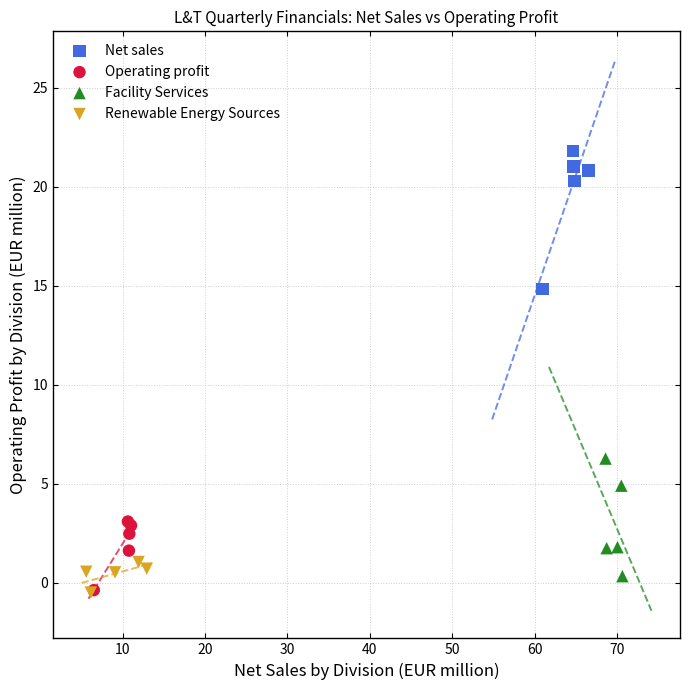

Which series has the widest spread of Y values?

Net sales